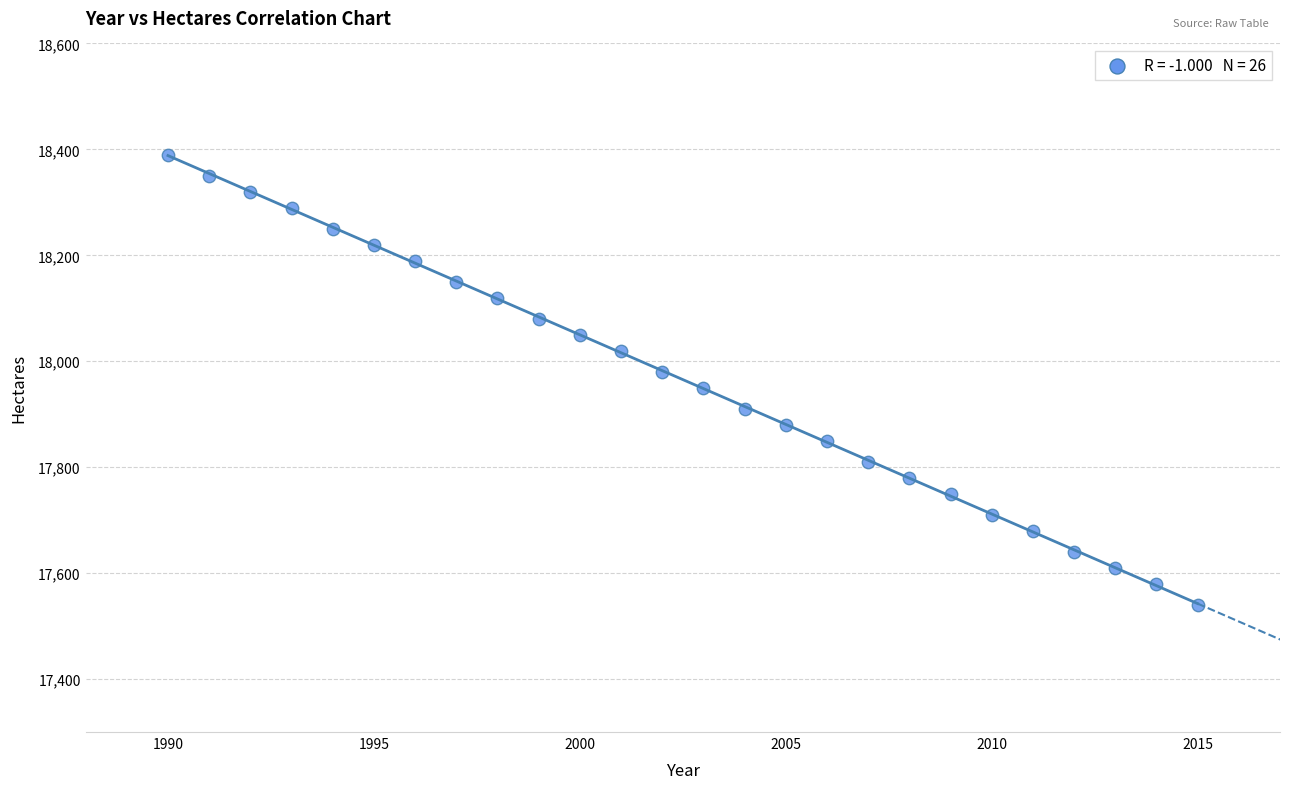

What is the range of Y values (max minus min)?

850